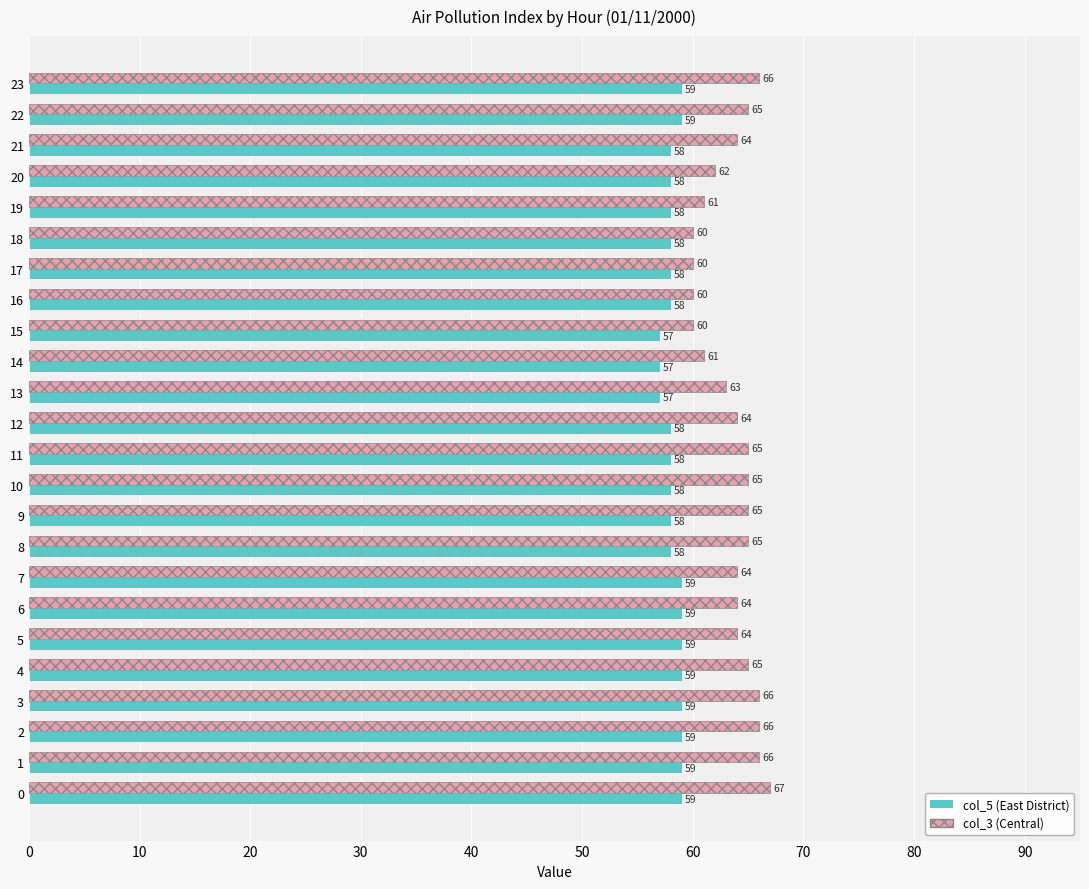

How many values in the col_5 (East District) series are below 58?

3